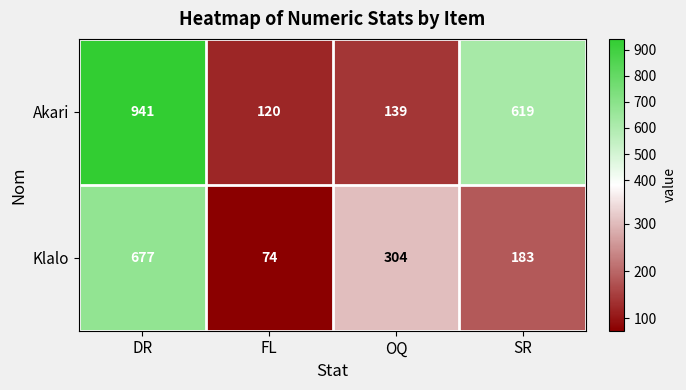

Which category has the highest value across all series?

DR